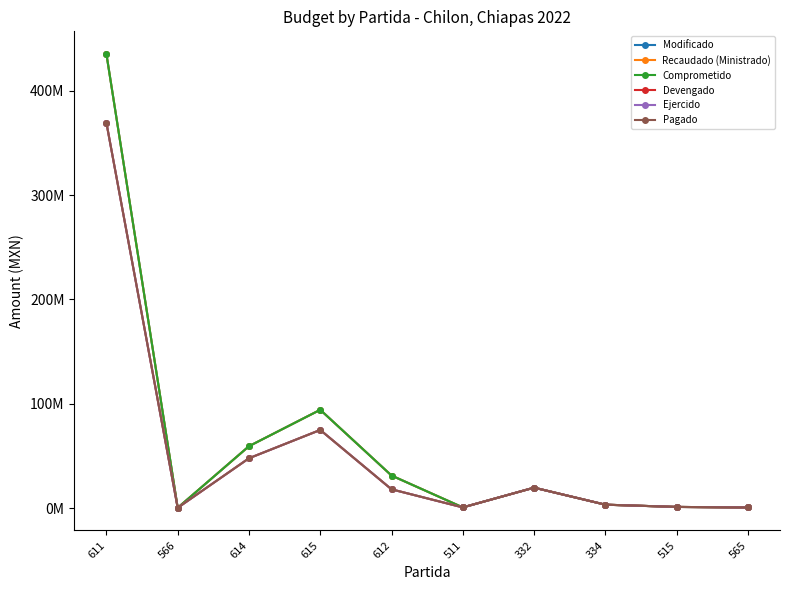

What is the minimum value for Recaudado (Ministrado)?

246853.0